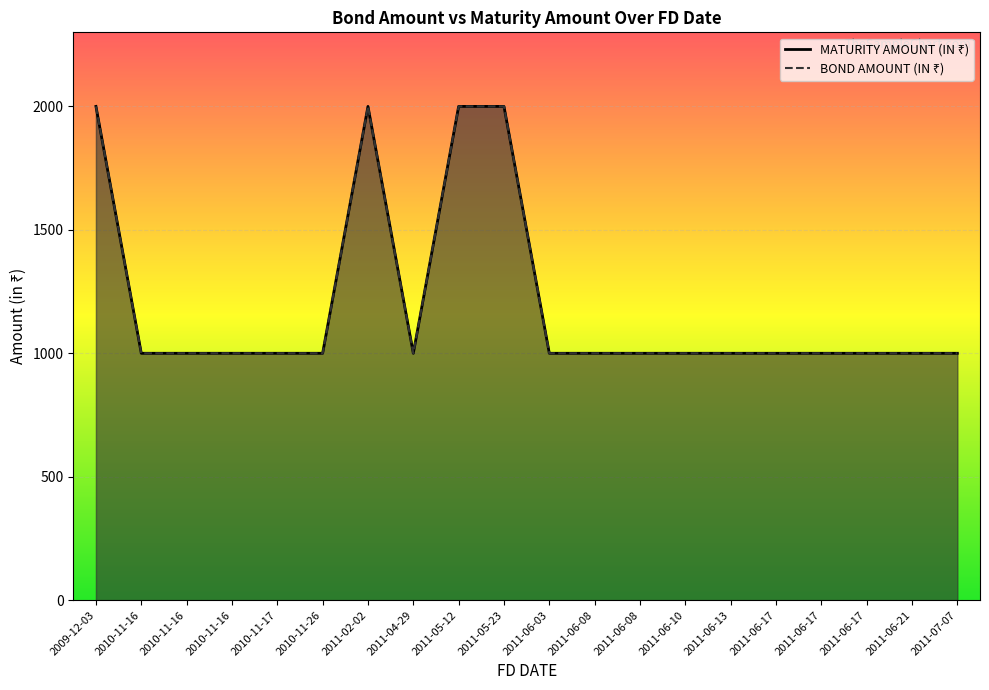

The MATURITY AMOUNT (IN ₹) series shows 1000 at 2011-06-03. True or false?

True